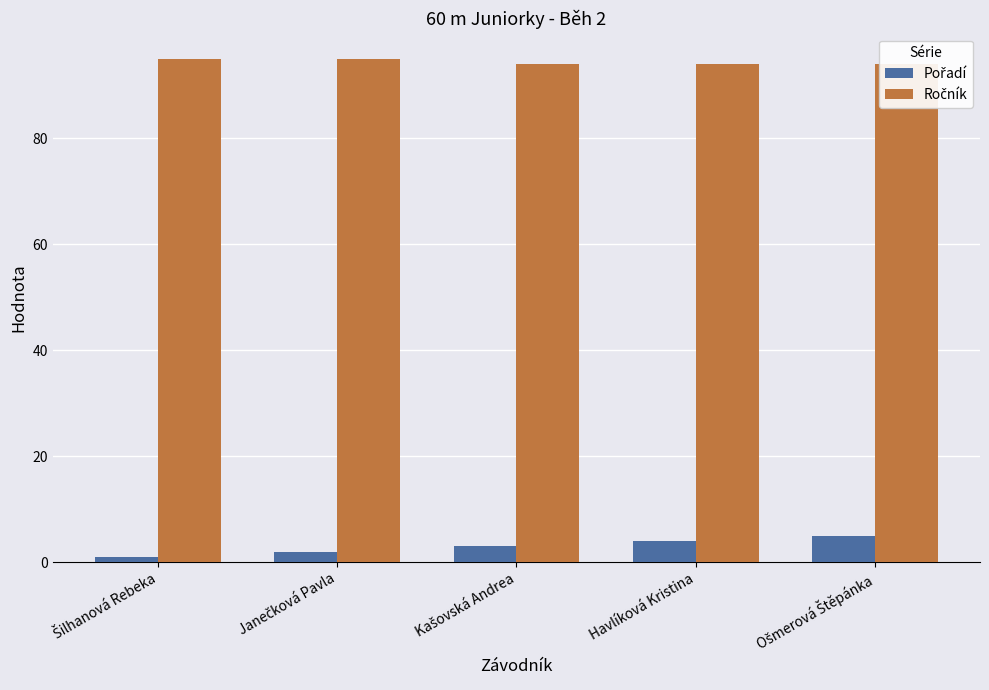

True or false: Ročník has a value of 36 at Janečková Pavla.

False